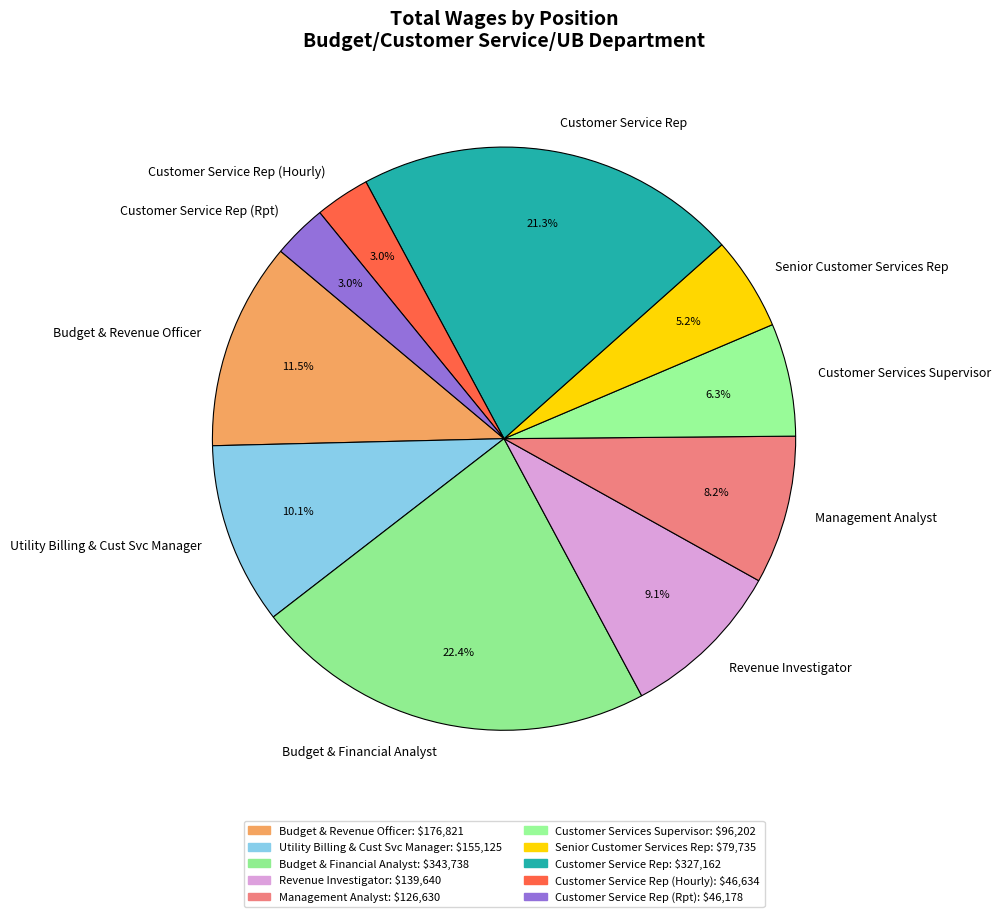

True or false: Customer Services Supervisor accounts for 1% of the total.

False